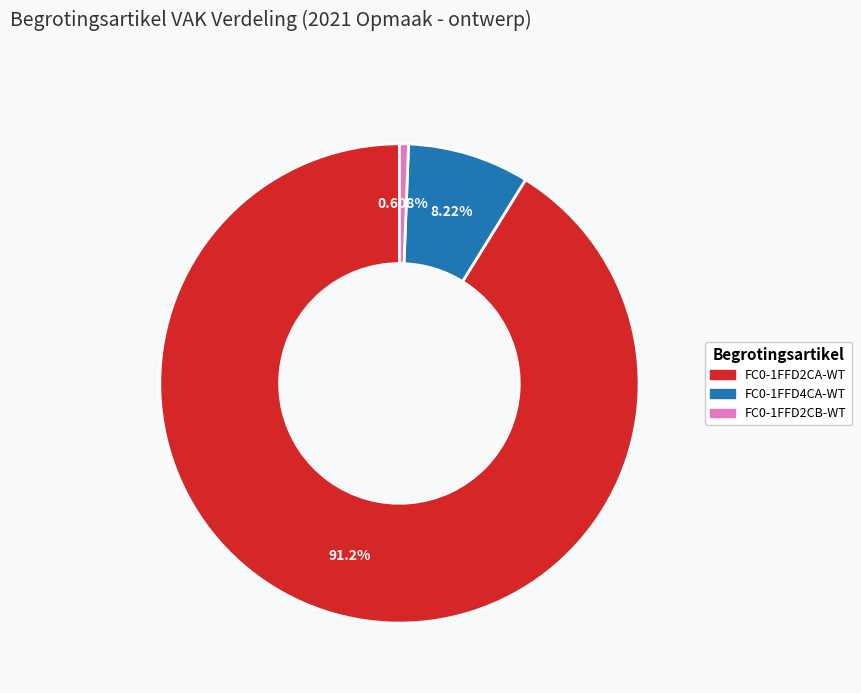

How many slices are in this pie chart?

3